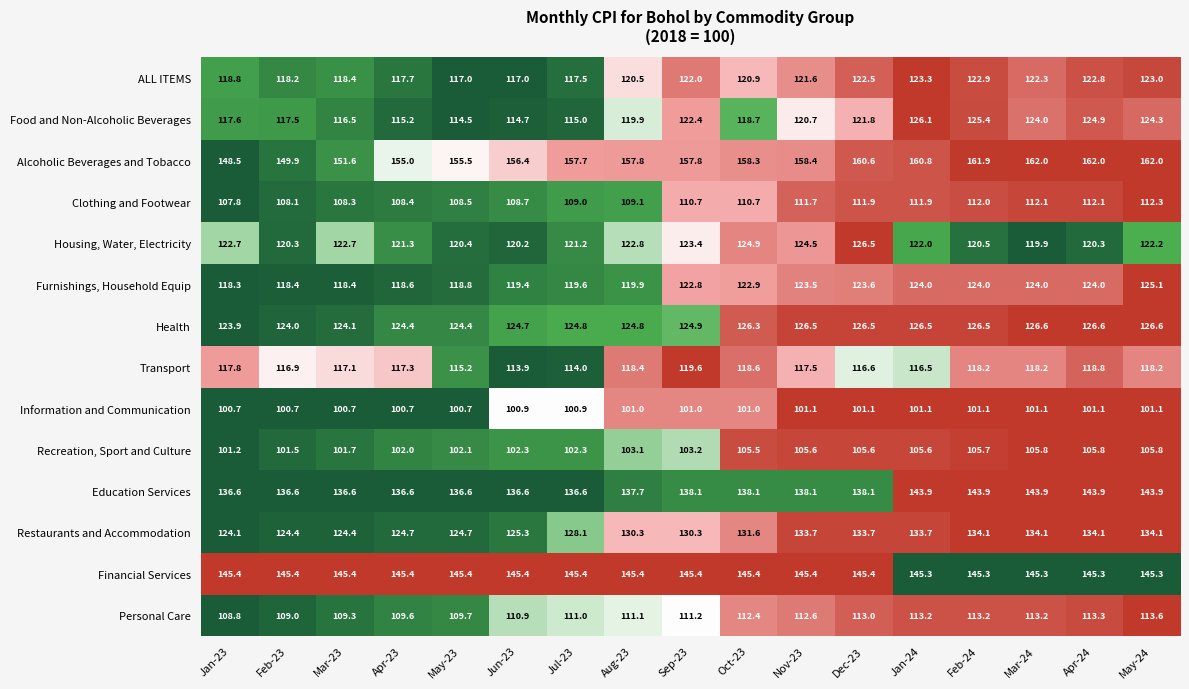

List the series in order of their peak value, lowest first.

Information and Communication, Recreation, Sport and Culture, Clothing and Footwear, Personal Care, Transport, ALL ITEMS, Furnishings, Household Equip, Food and Non-Alcoholic Beverages, Housing, Water, Electricity, Health, Restaurants and Accommodation, Education Services, Financial Services, Alcoholic Beverages and Tobacco